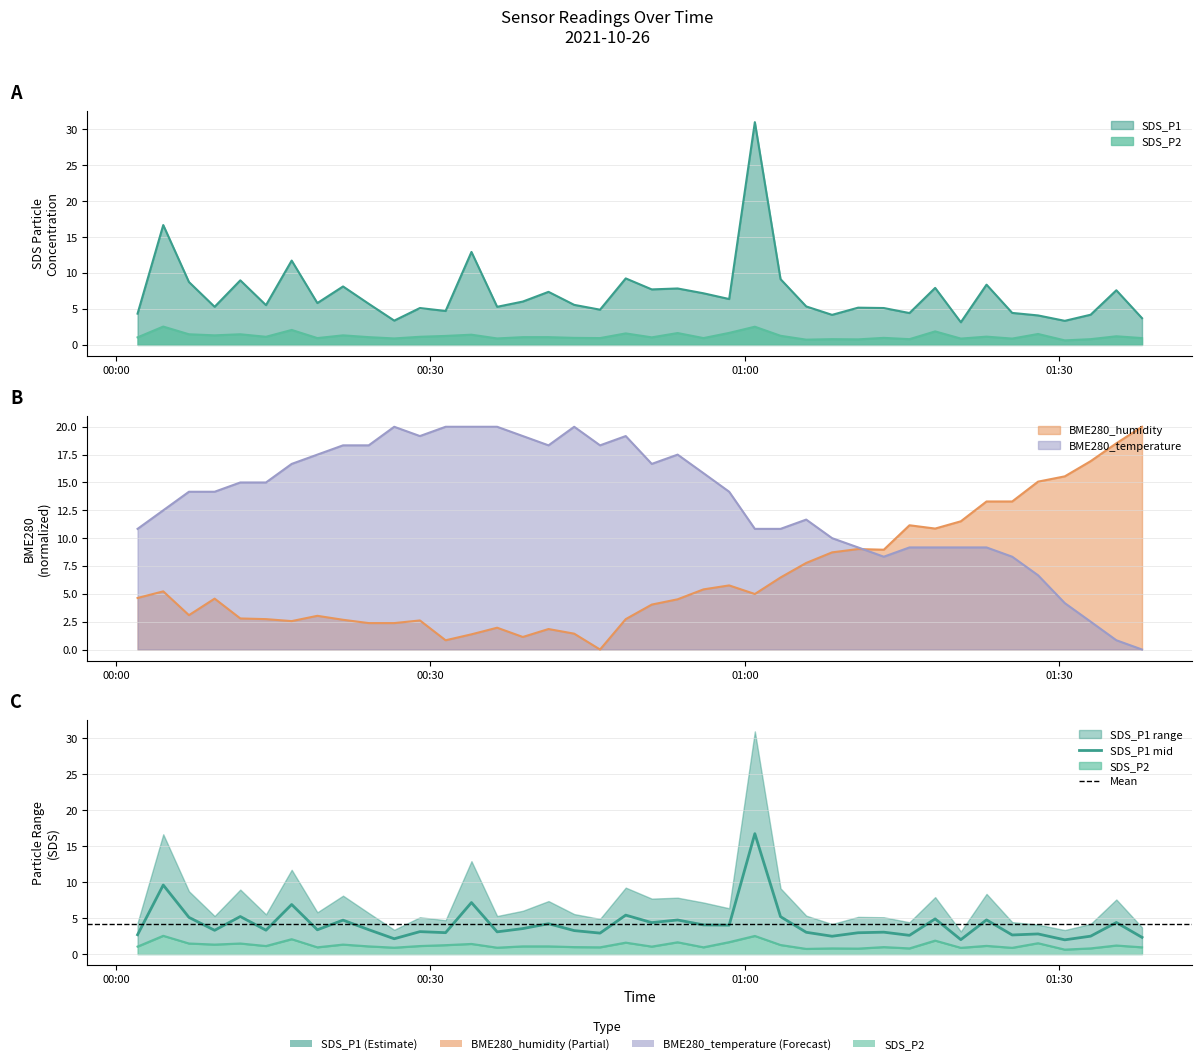

Where is BME280_humidity nearest to the value 10?

2021/10/26 01:18:09